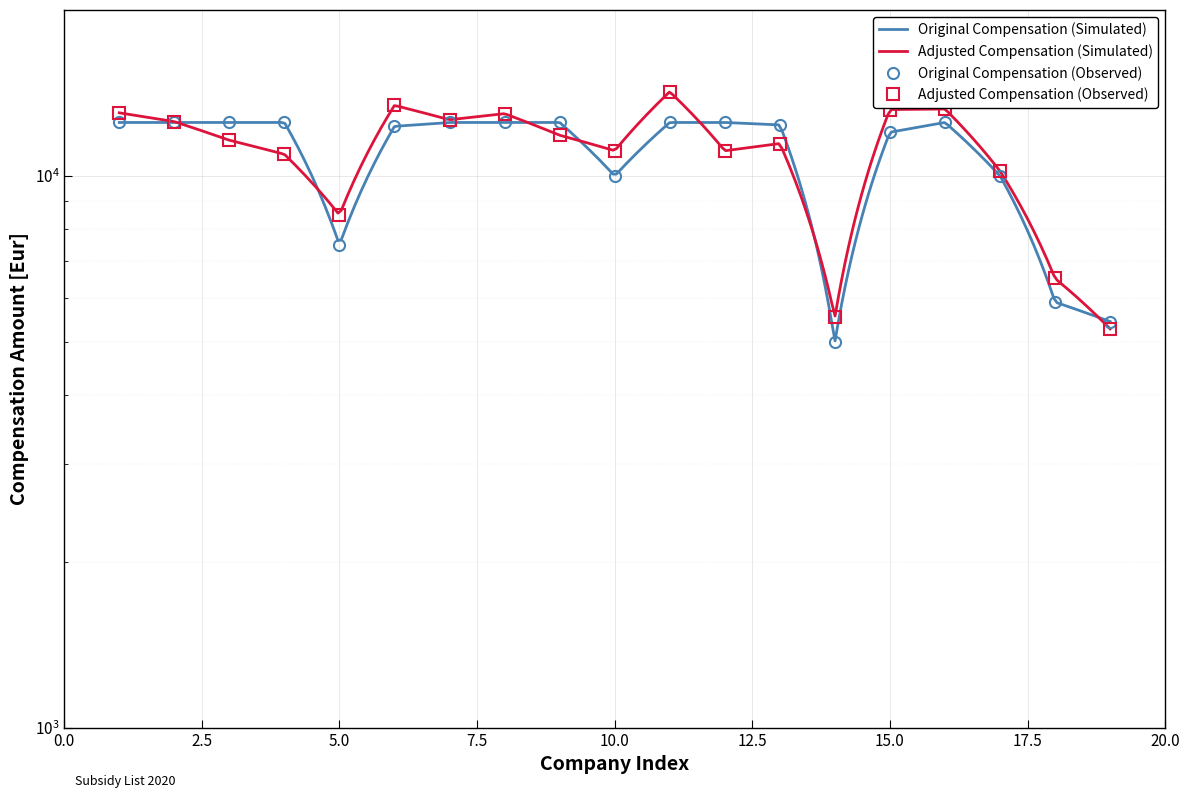

How many points are lower than both their immediate neighbors (excluding endpoints)?

3